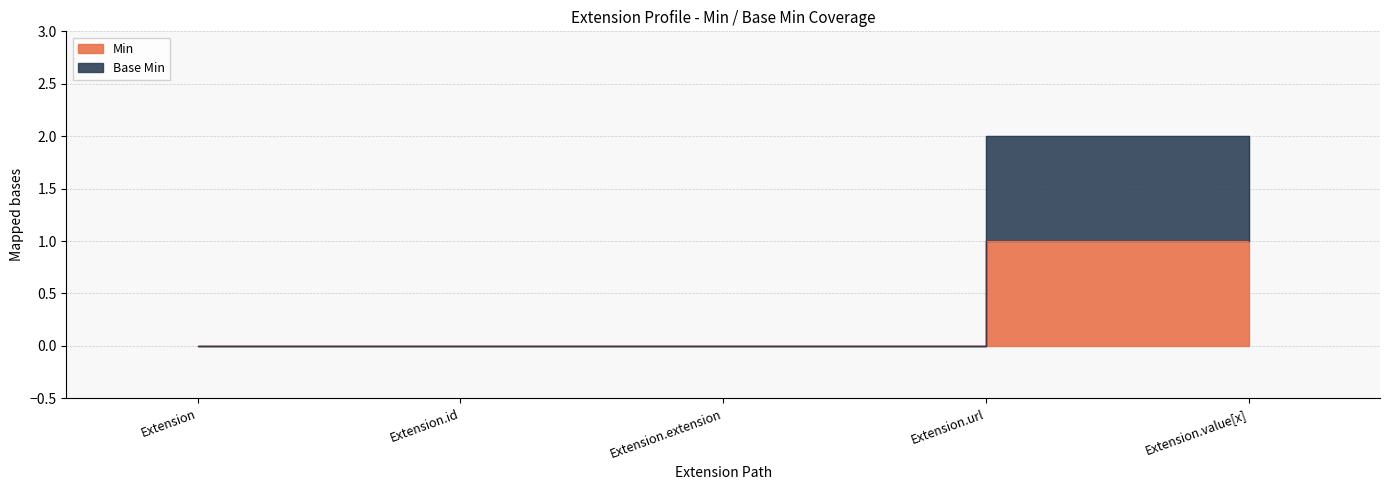

What is the change in value from Extension.extension to Extension.url?

+1